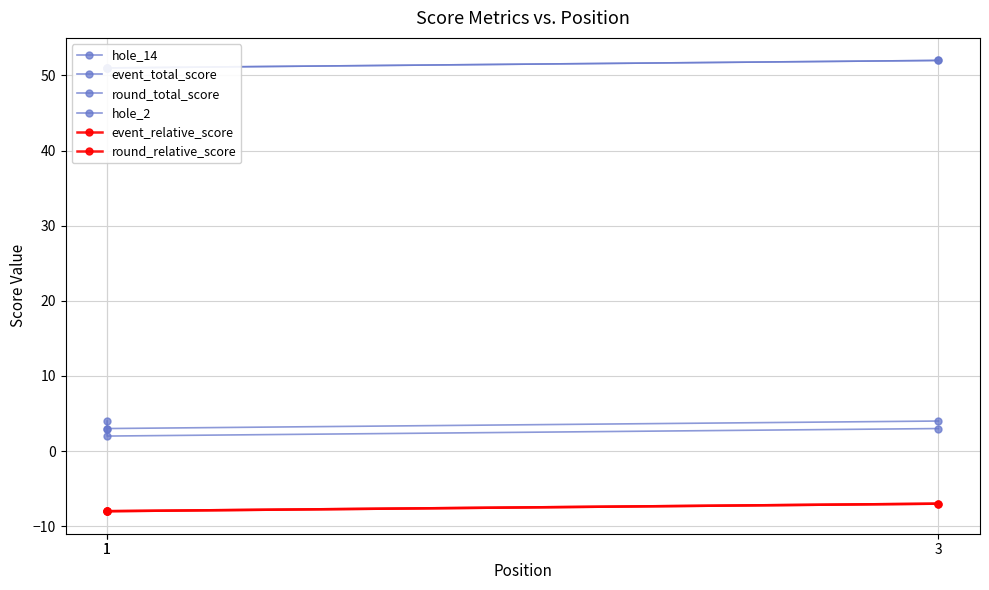

Rank the series at 3 from lowest to highest value.

event_relative_score, round_relative_score, hole_14, hole_2, event_total_score, round_total_score